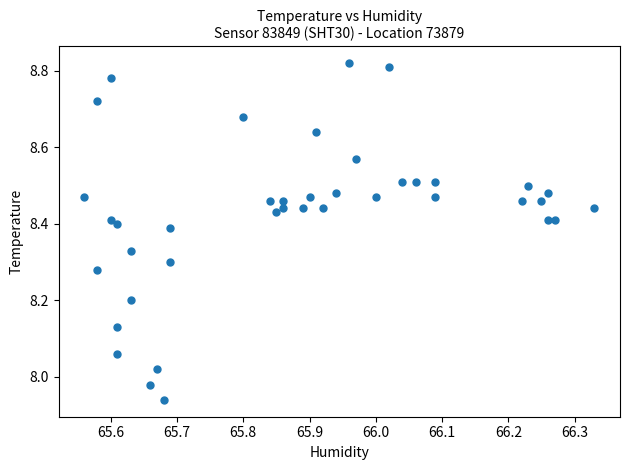

What is the range of Y values (max minus min)?

0.9